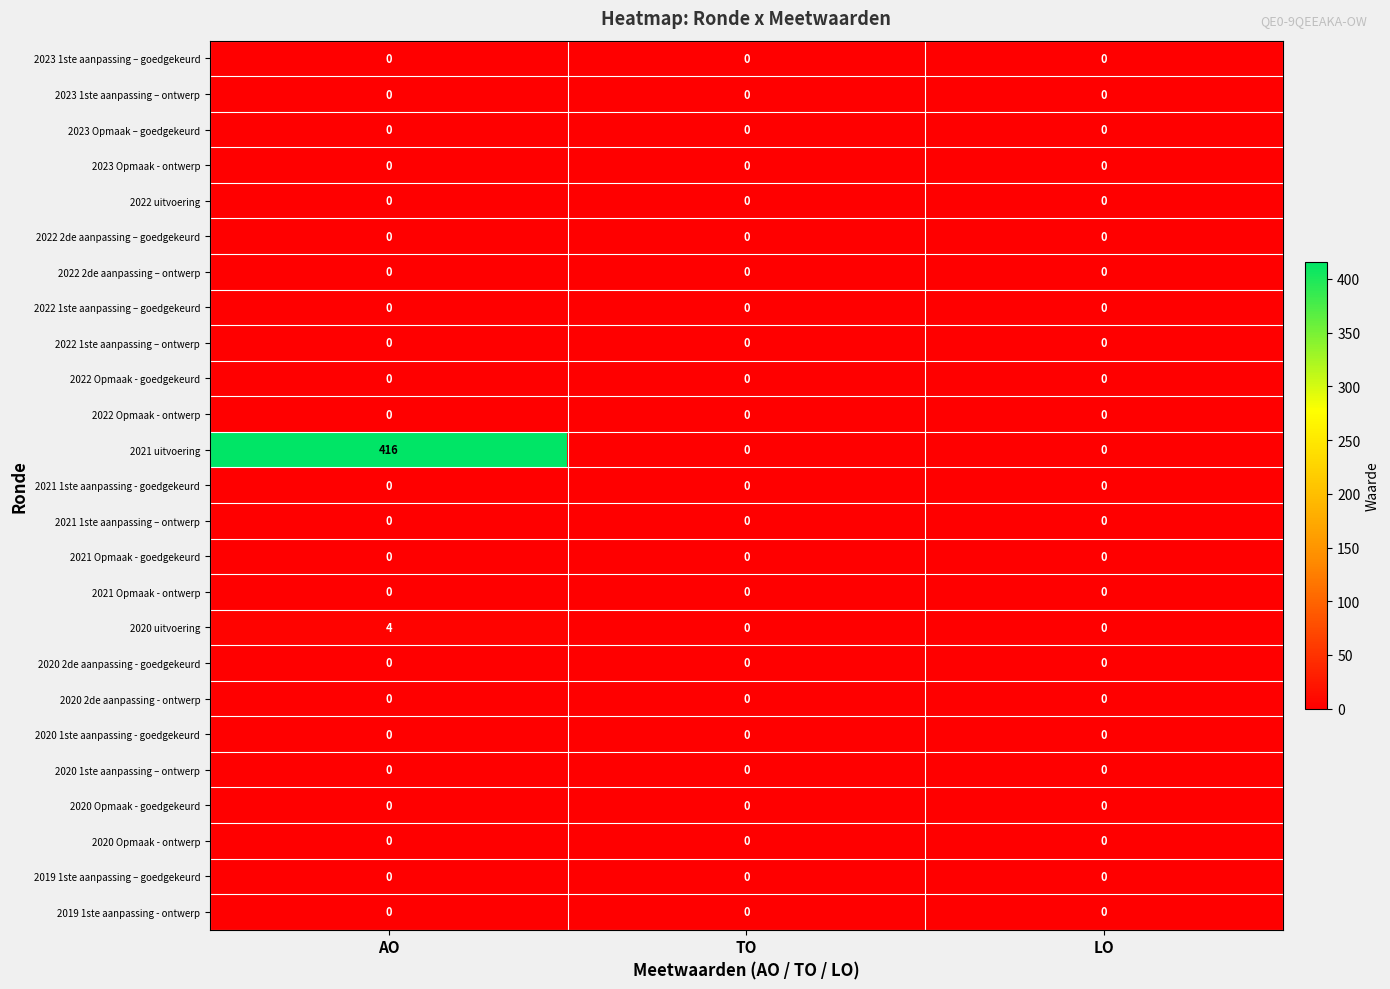

At which category does the chart reach its peak across all series?

AO